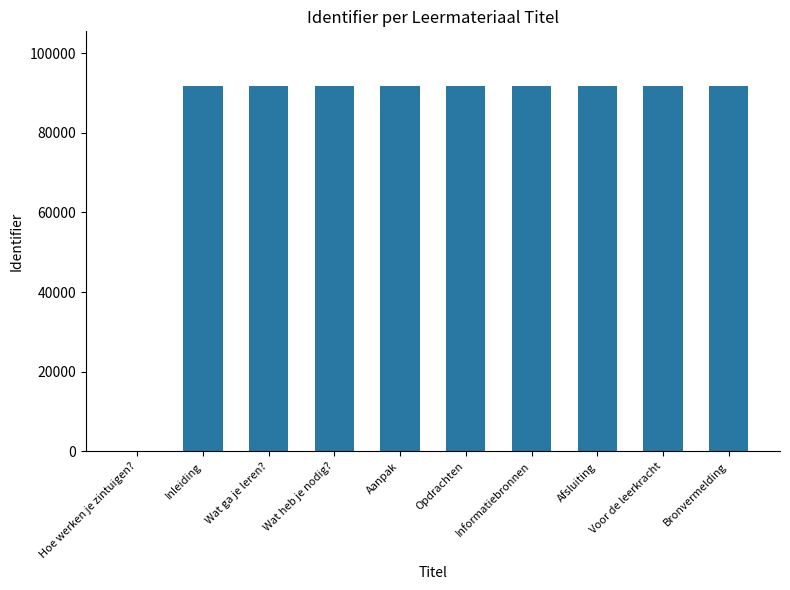

What is the sum of the values at Hoe werken je zintuigen? and Wat heb je nodig??

91704